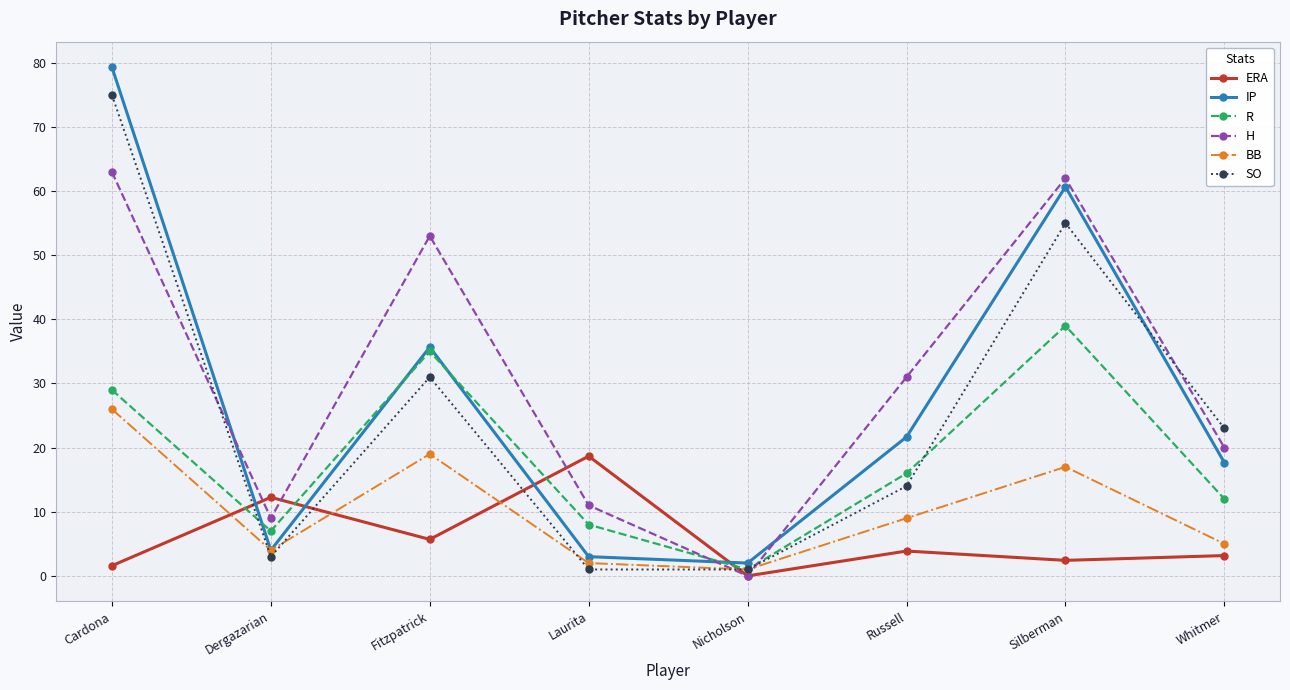

Which label corresponds to the largest value in the chart?

Cardona